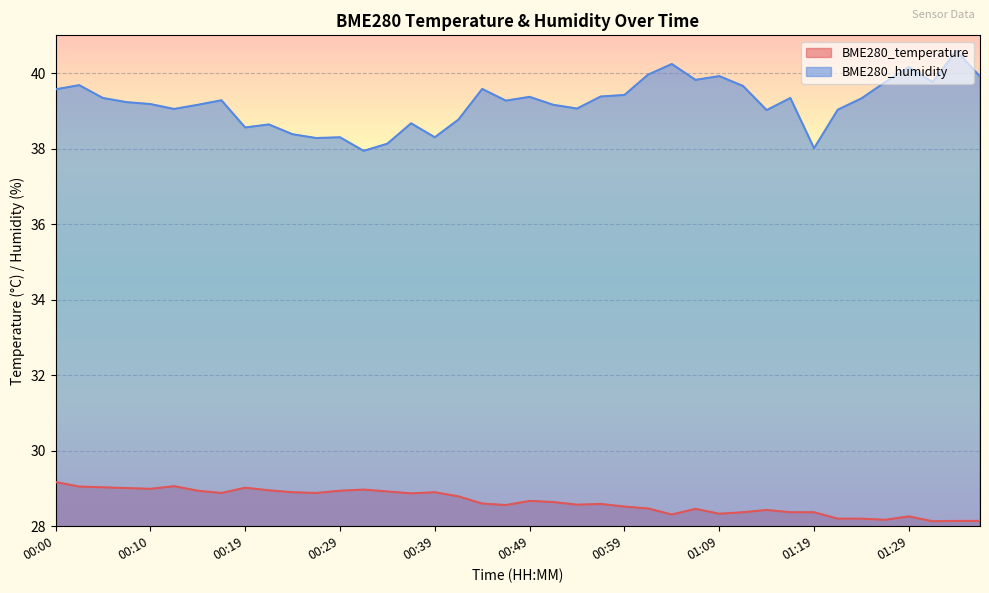

What position from the left is 01:14?

31